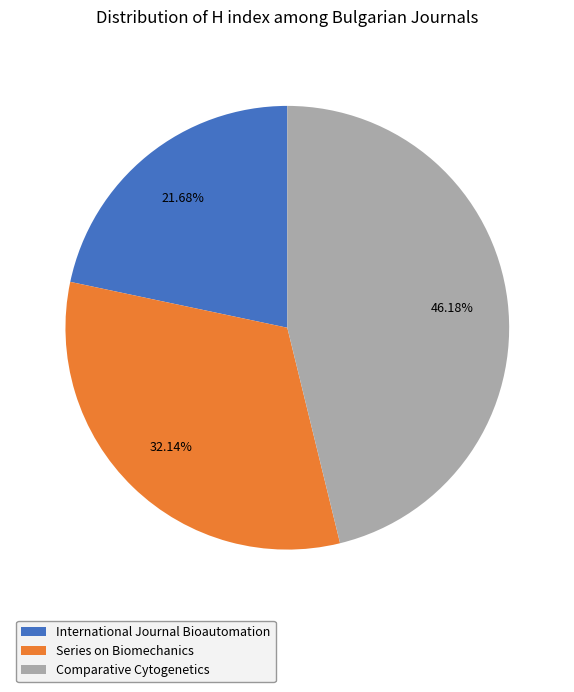

Between Comparative Cytogenetics and International Journal Bioautomation, which is larger?

Comparative Cytogenetics